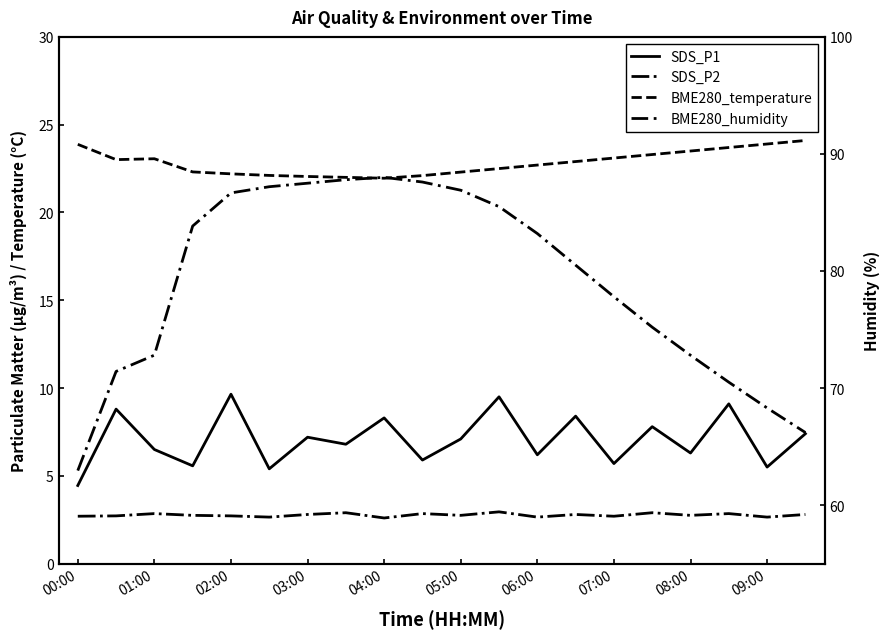

What is the smallest value displayed?

2.6